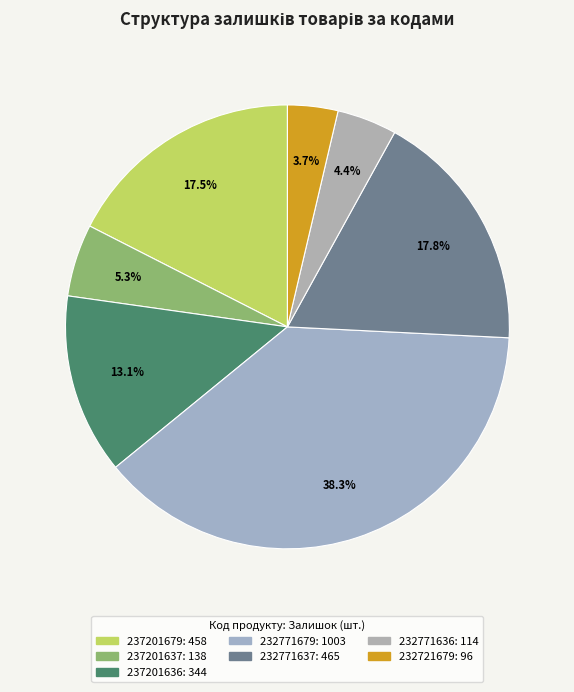

How many segments does this pie chart have?

7